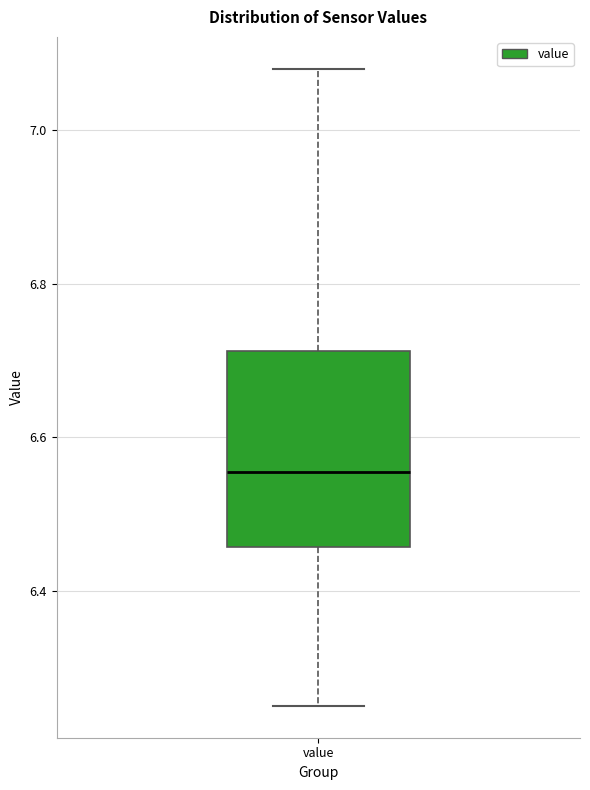

Read this box plot against the y-axis: the position of the median line, the range covered by the box, and the ends of both whiskers. The values are not printed on the chart, so give them approximately, as read against the axis.

median 6.56, box 6.46 to 6.72, whiskers 6.26 to 7.08